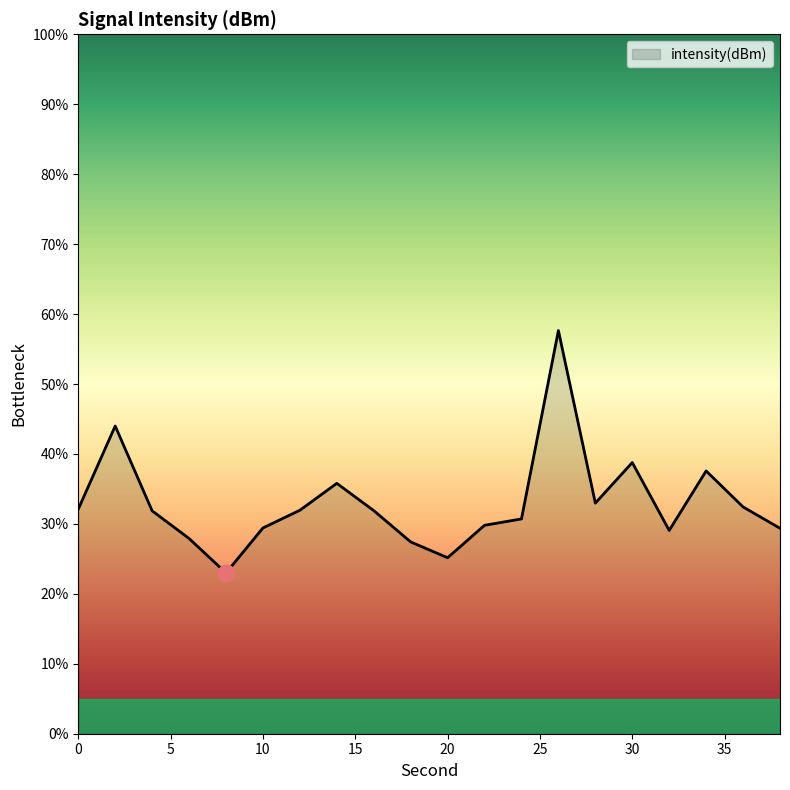

What is the minimum value shown in the chart?

23.0